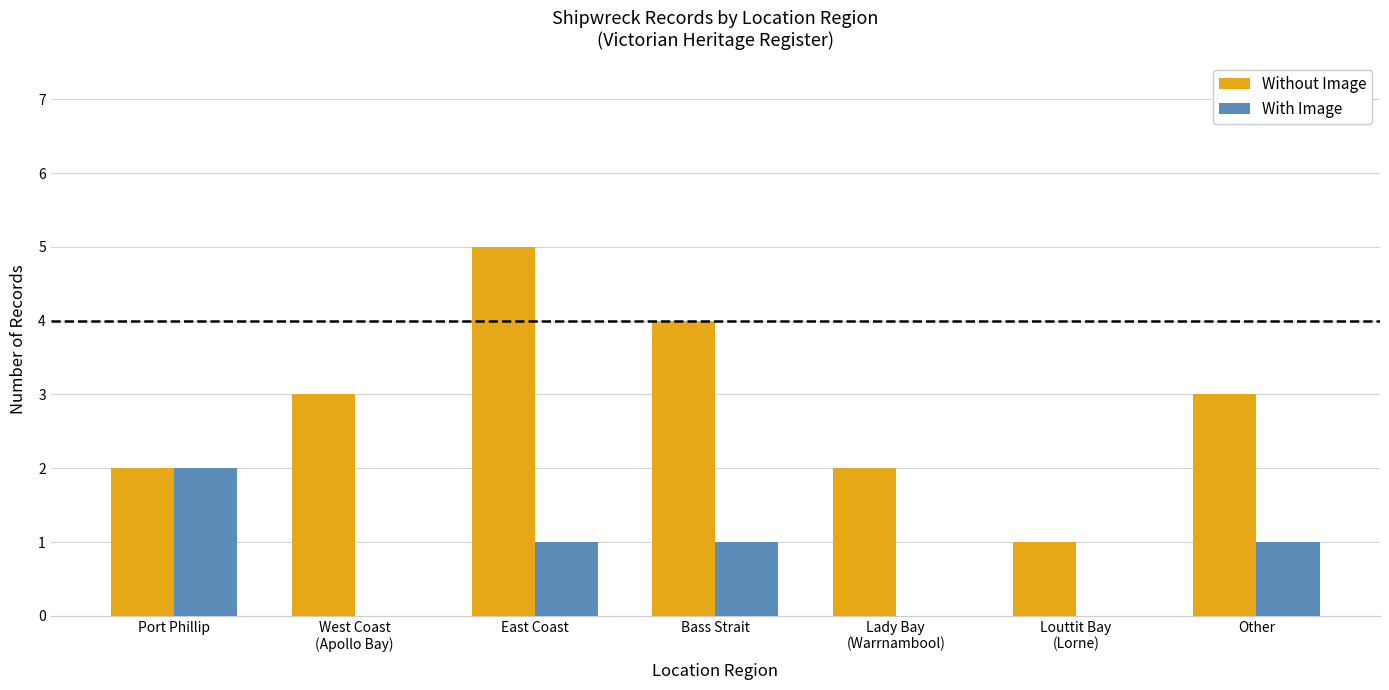

Count the number of categories in the chart.

7